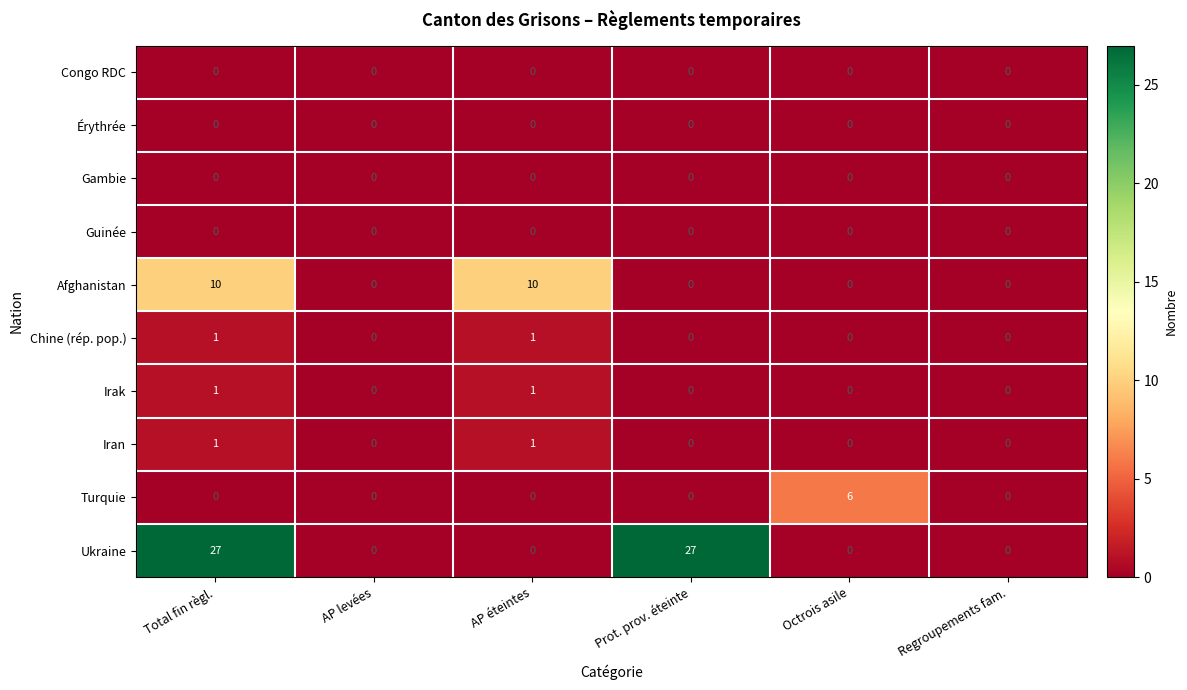

Which series changed the most between Total fin règl. and AP éteintes?

Ukraine